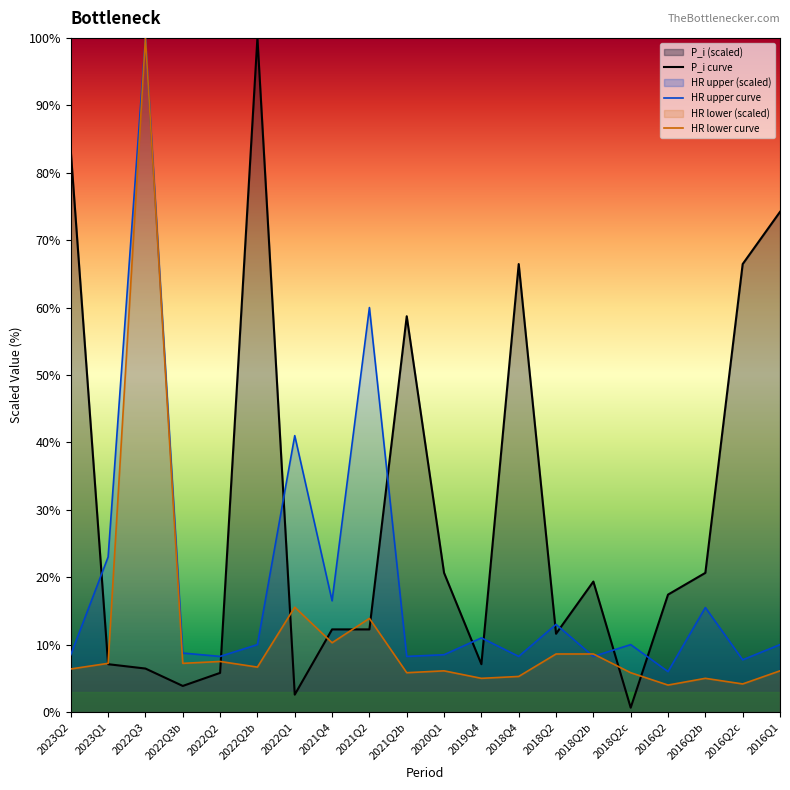

At which label does HR lower curve first exceed 6?

2023Q2